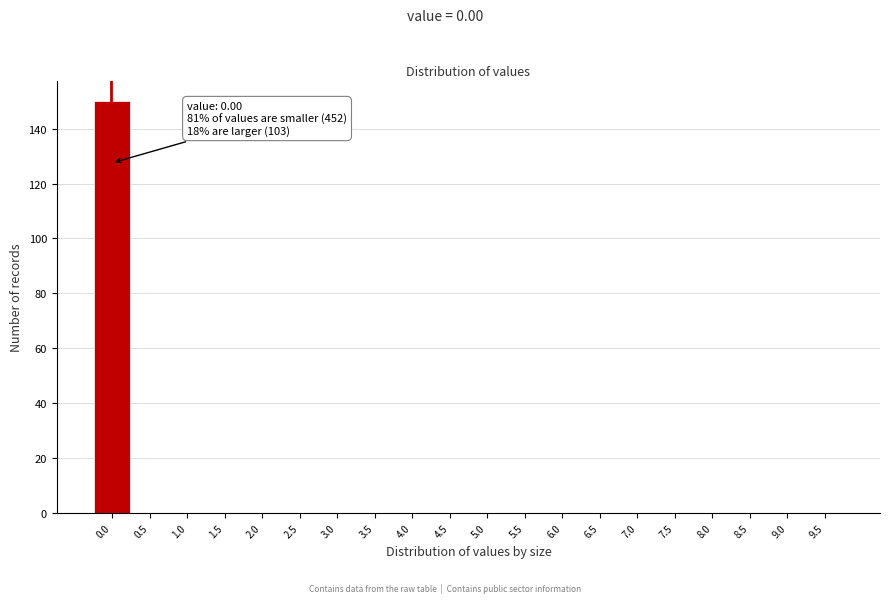

Reading left to right, extract all data points from this chart.

0.0=150	0.5=0	1.0=0	1.5=0	2.0=0	2.5=0	3.0=0	3.5=0	4.0=0	4.5=0	5.0=0	5.5=0	6.0=0	6.5=0	7.0=0	7.5=0	8.0=0	8.5=0	9.0=0	9.5=0